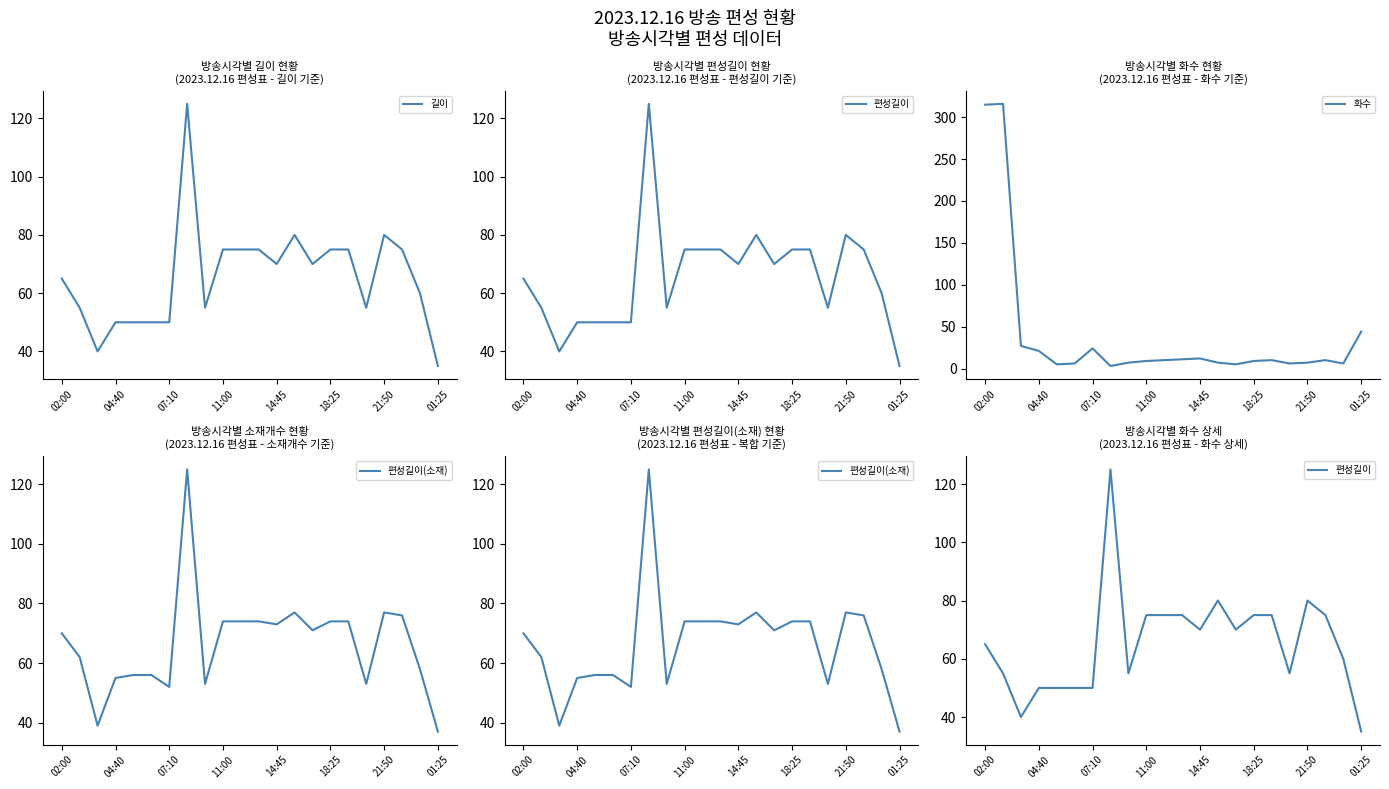

True or false: 화수 has a value of 9 at 11:00.

True